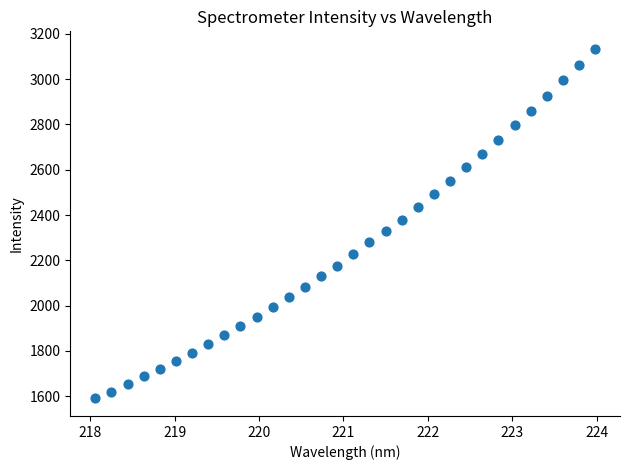

What is the range of Y values (max minus min)?

1544.2